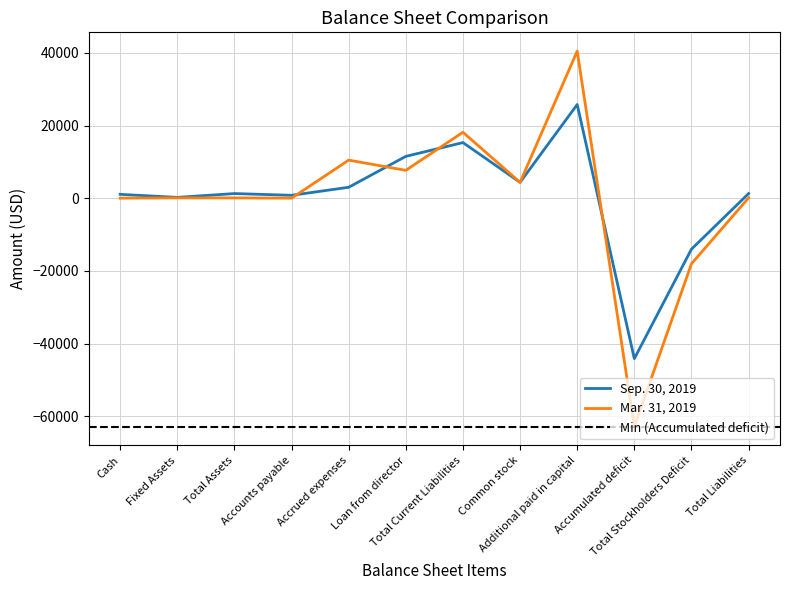

Where is the first local minimum for Sep. 30, 2019?

Fixed Assets